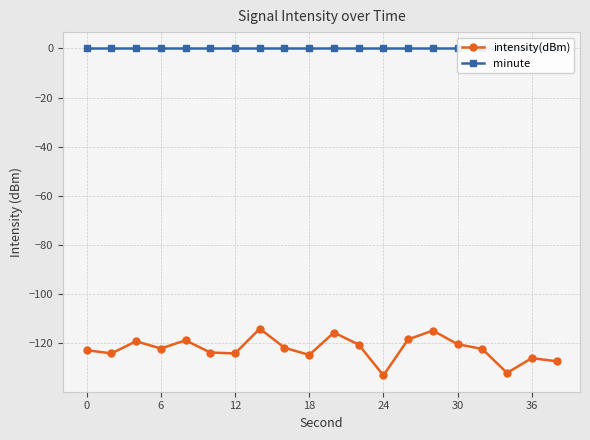

Does the chart display data point markers on the line(s)?

Yes